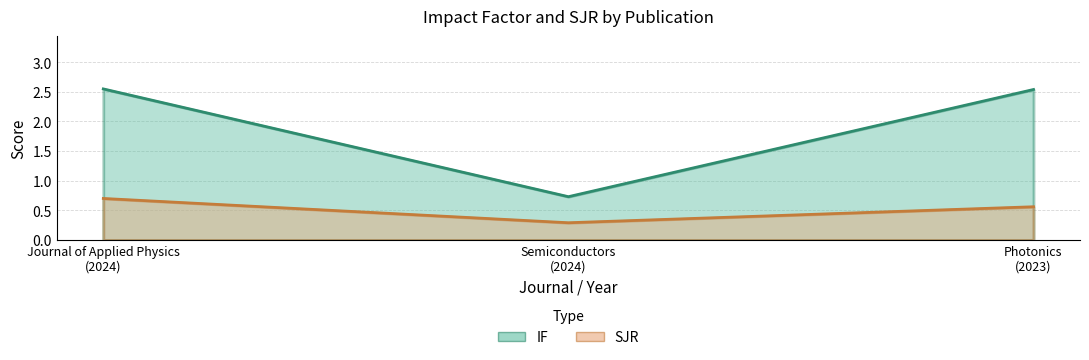

At which category is the sum across all series the highest?

Journal of Applied Physics
(2024)